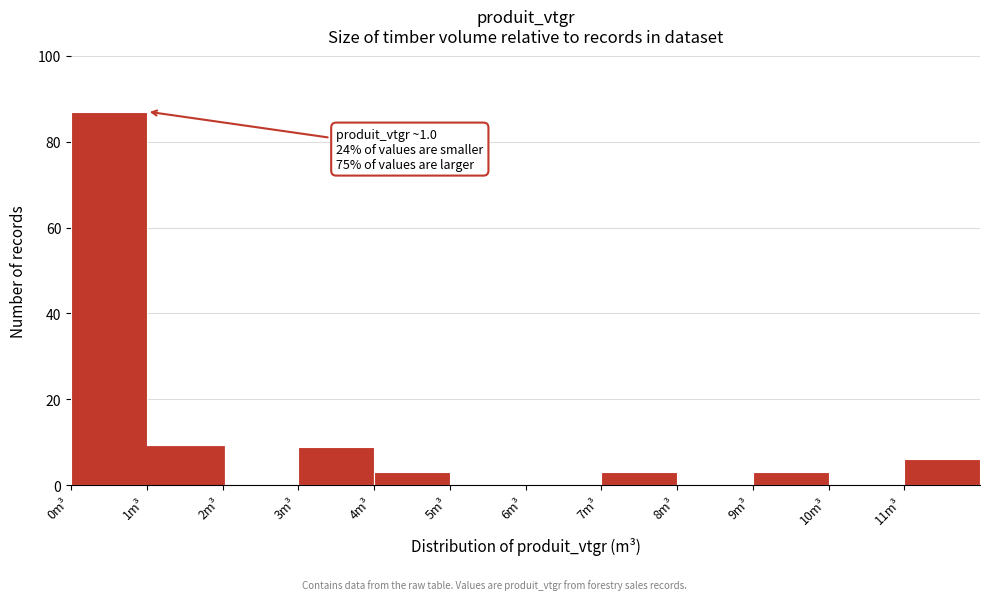

Which range on the x-axis has the tallest bar?

0 to 1